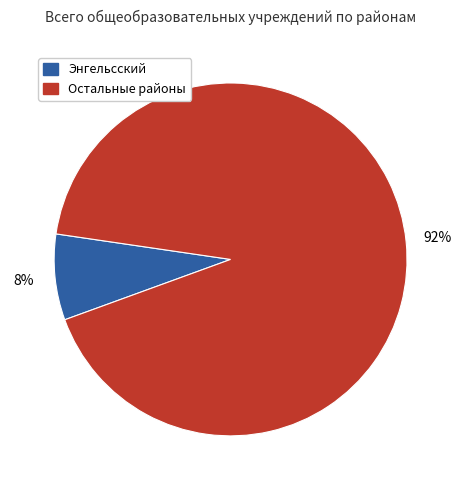

Does any single category account for the majority?

Yes